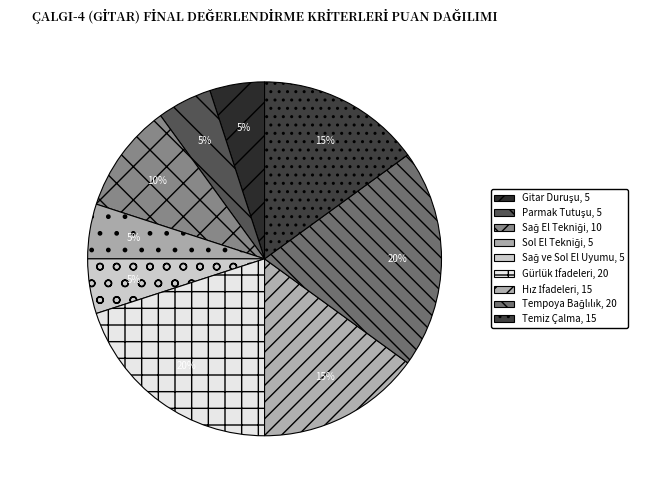

To the nearest percent, what portion does Gitar Duruşu represent?

5%